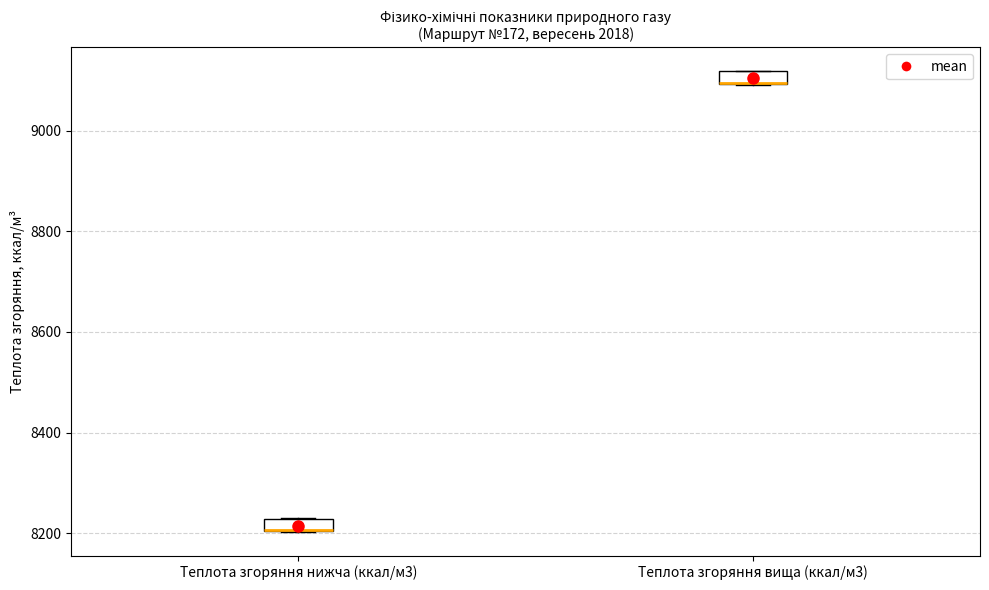

Where is the upper edge of the box for Теплота згоряння нижча (ккал/м3) on the y-axis? The values are not printed on the chart, so give them approximately, as read against the axis.

8220